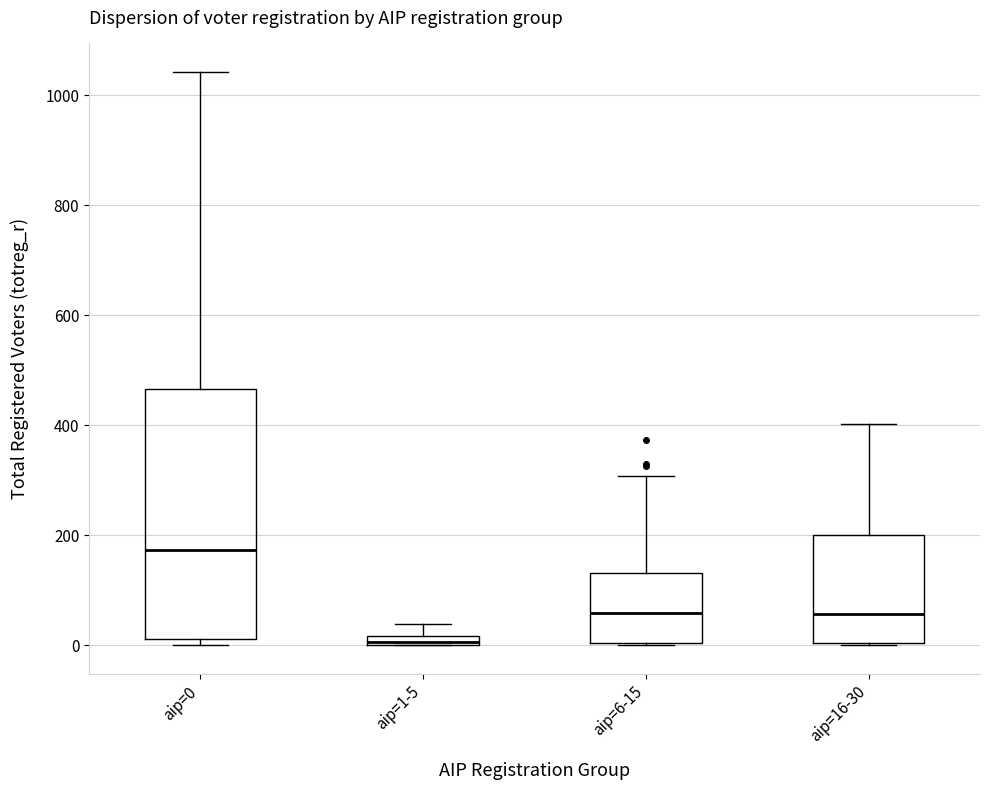

Which box is the tallest, from its lower edge to its upper edge?

aip=0